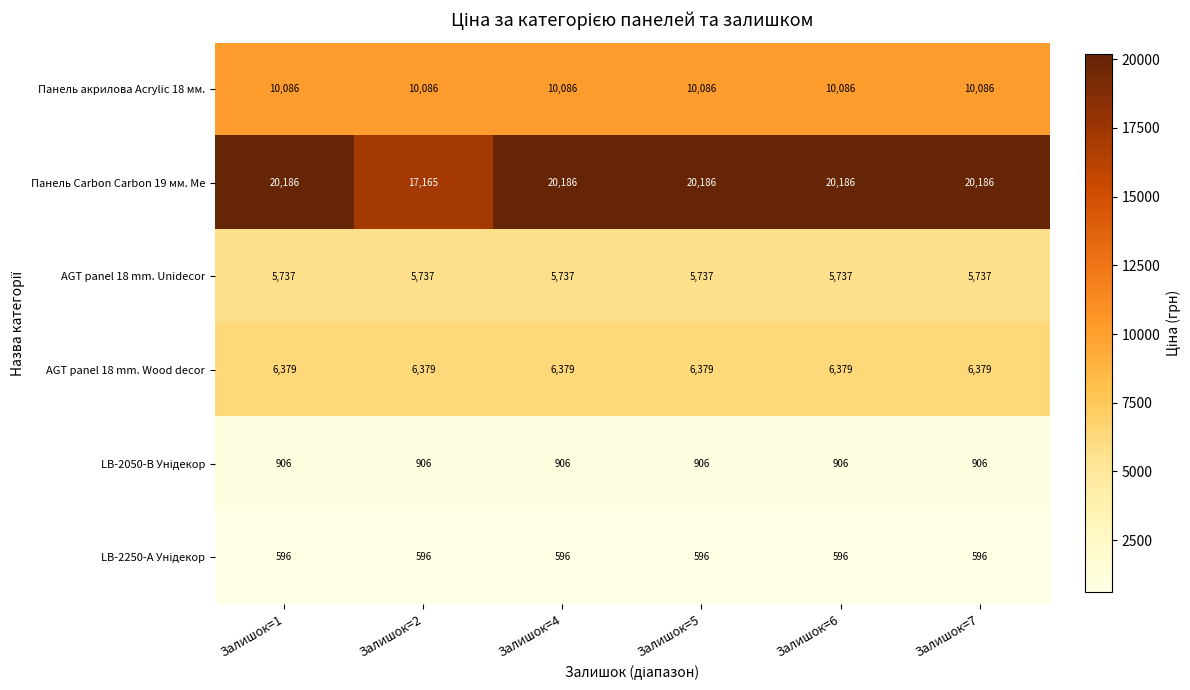

True or false: AGT panel 18 mm. Wood decor has a value of 10112 at Залишок=2.

False